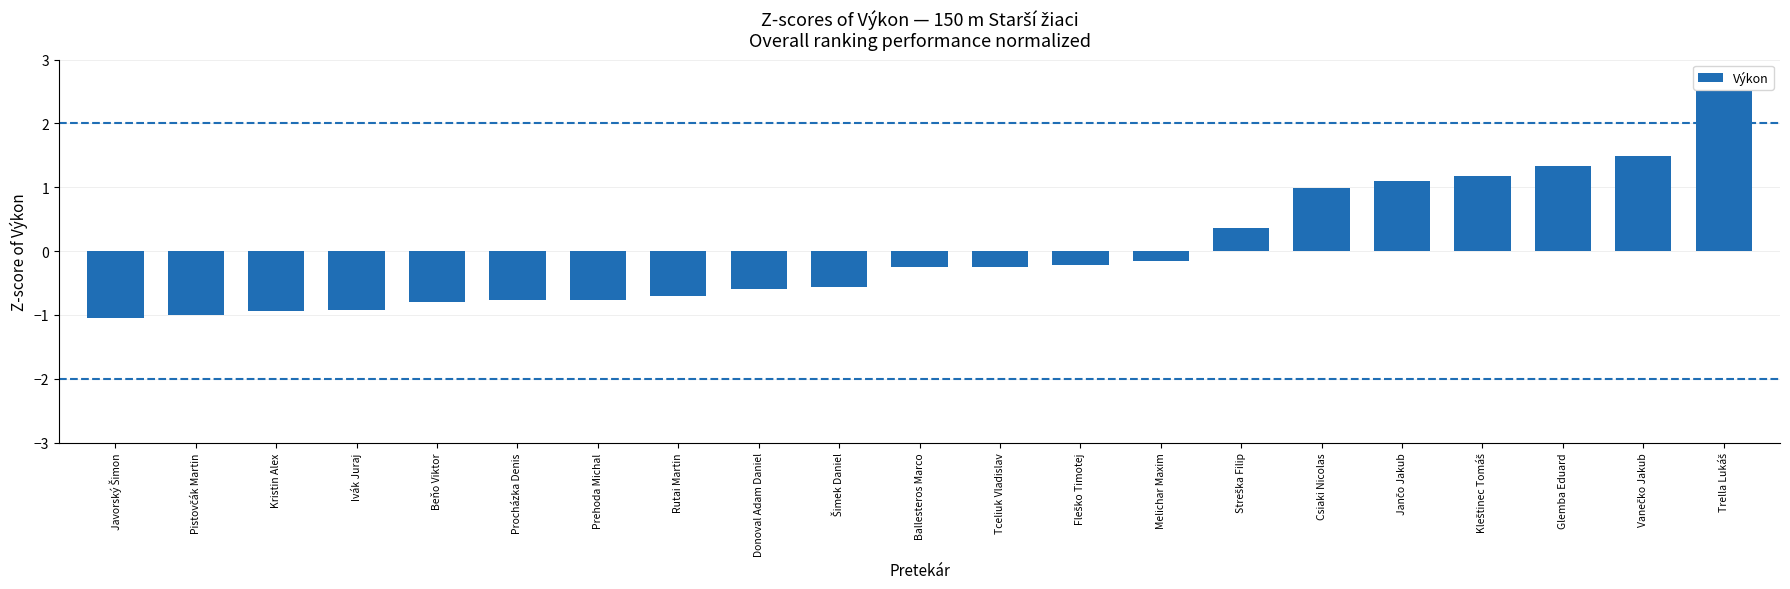

What is the minimum value shown in the chart?

-1.1